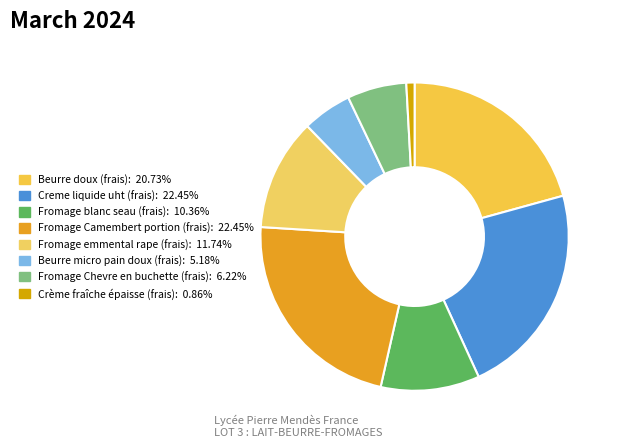

Does any single category account for the majority?

No